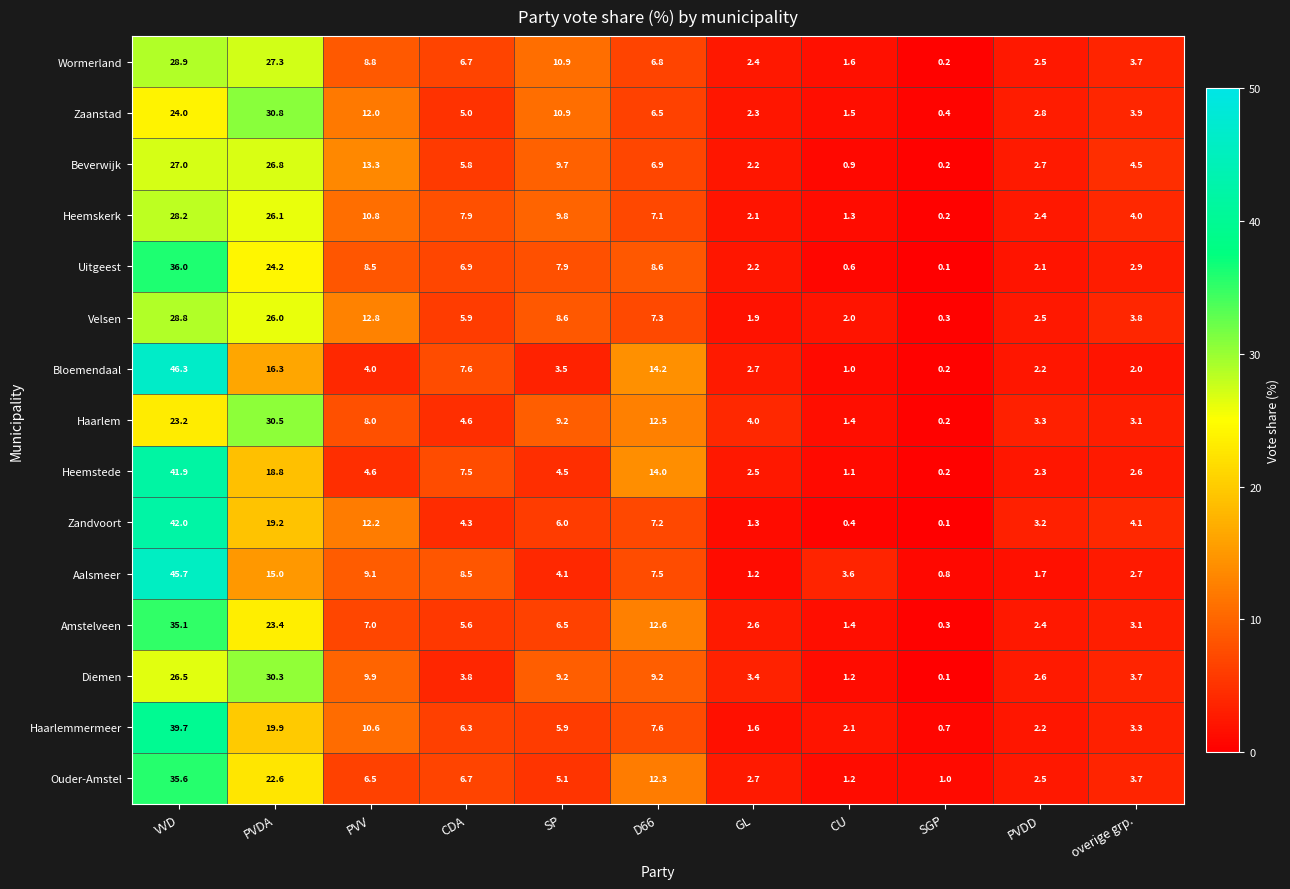

Is it true that Bloemendaal equals 6.1 at PVV?

False